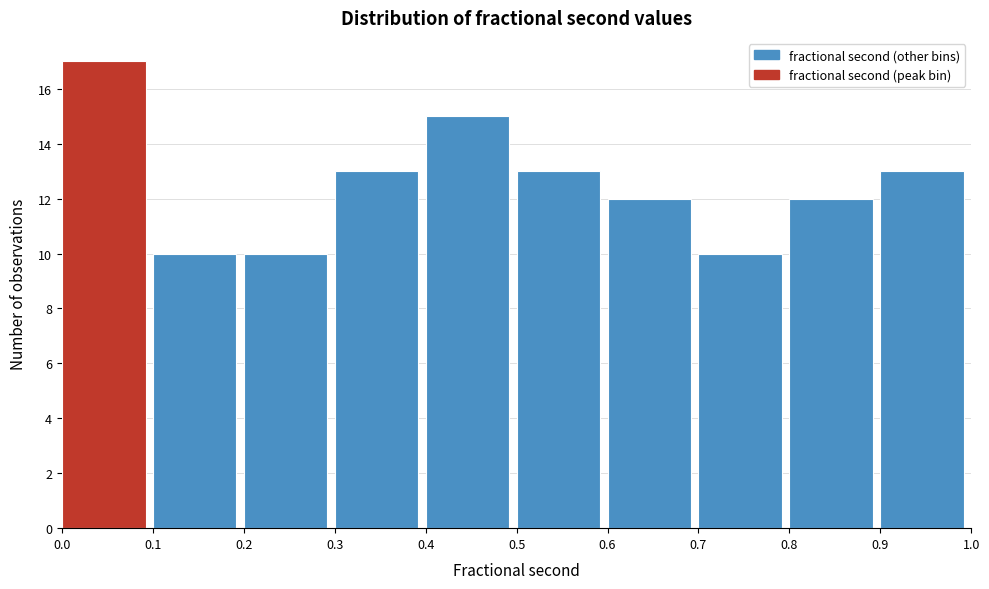

How tall is the bar that spans 0.6 to 0.7 on the x-axis? The values are not printed on the chart, so give them approximately, as read against the axis.

12